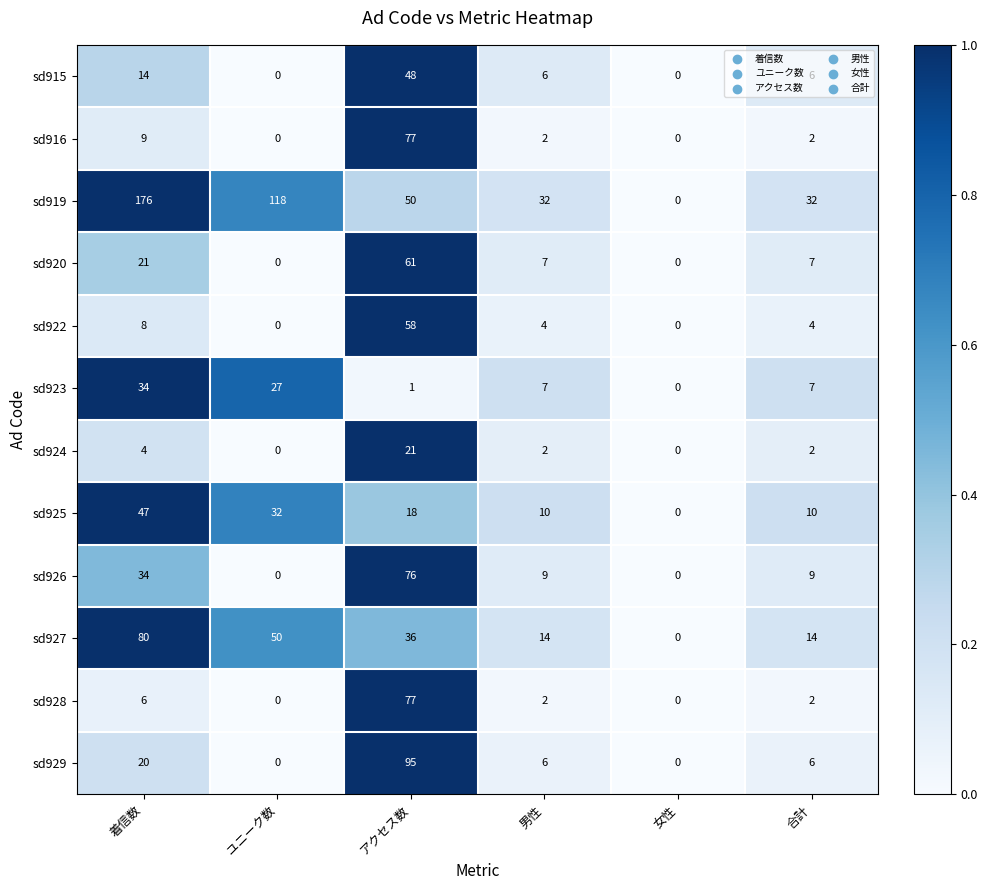

Which series has the largest total across all categories?

sd919